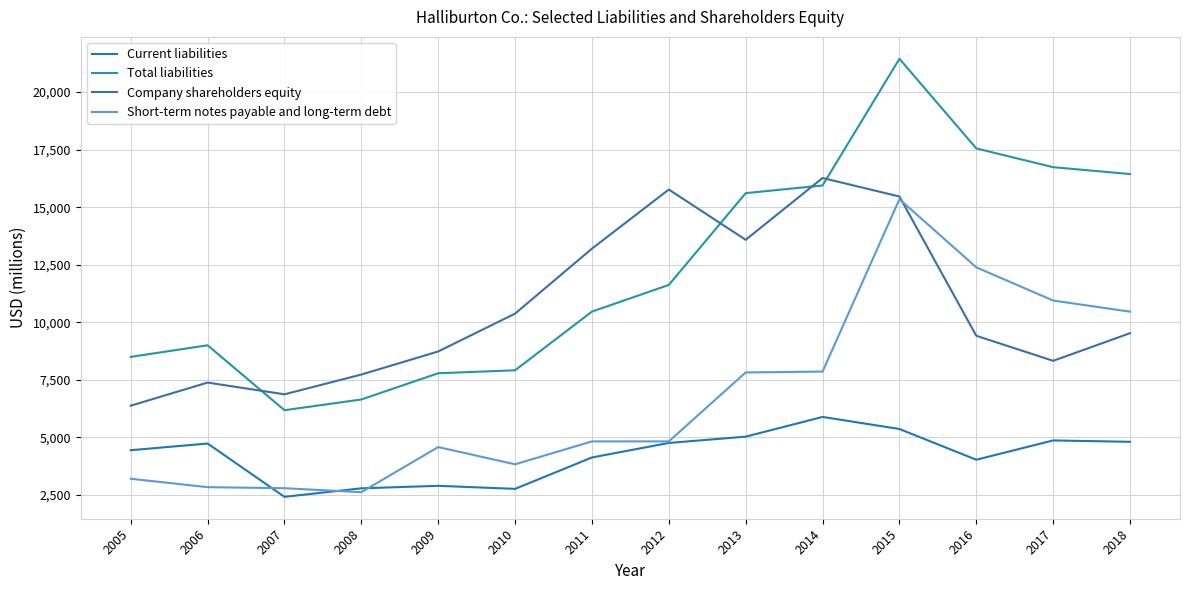

How many intersections are there between Short-term notes payable and long-term debt and Company shareholders equity?

1